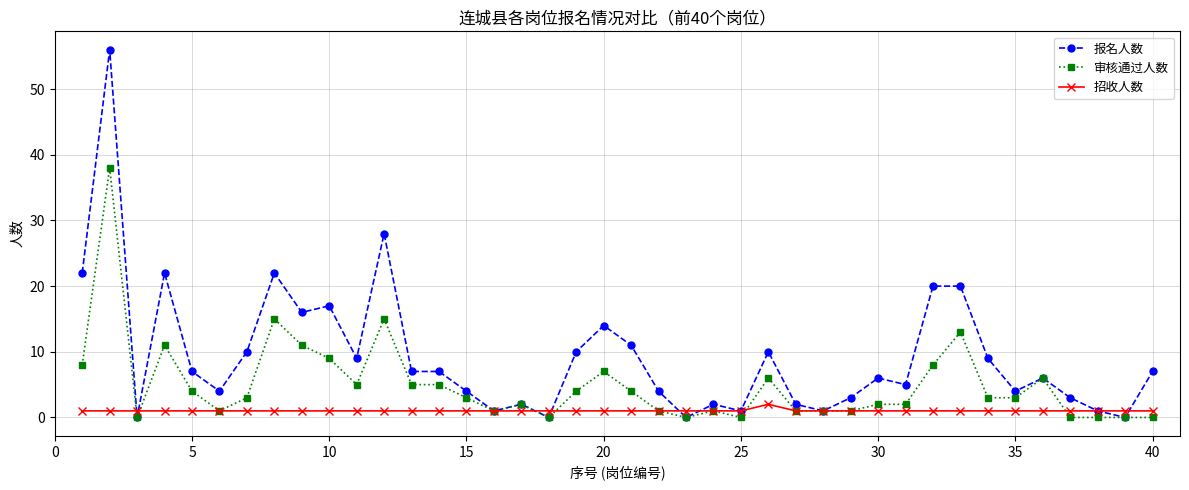

Which series has the widest spread of values?

报名人数